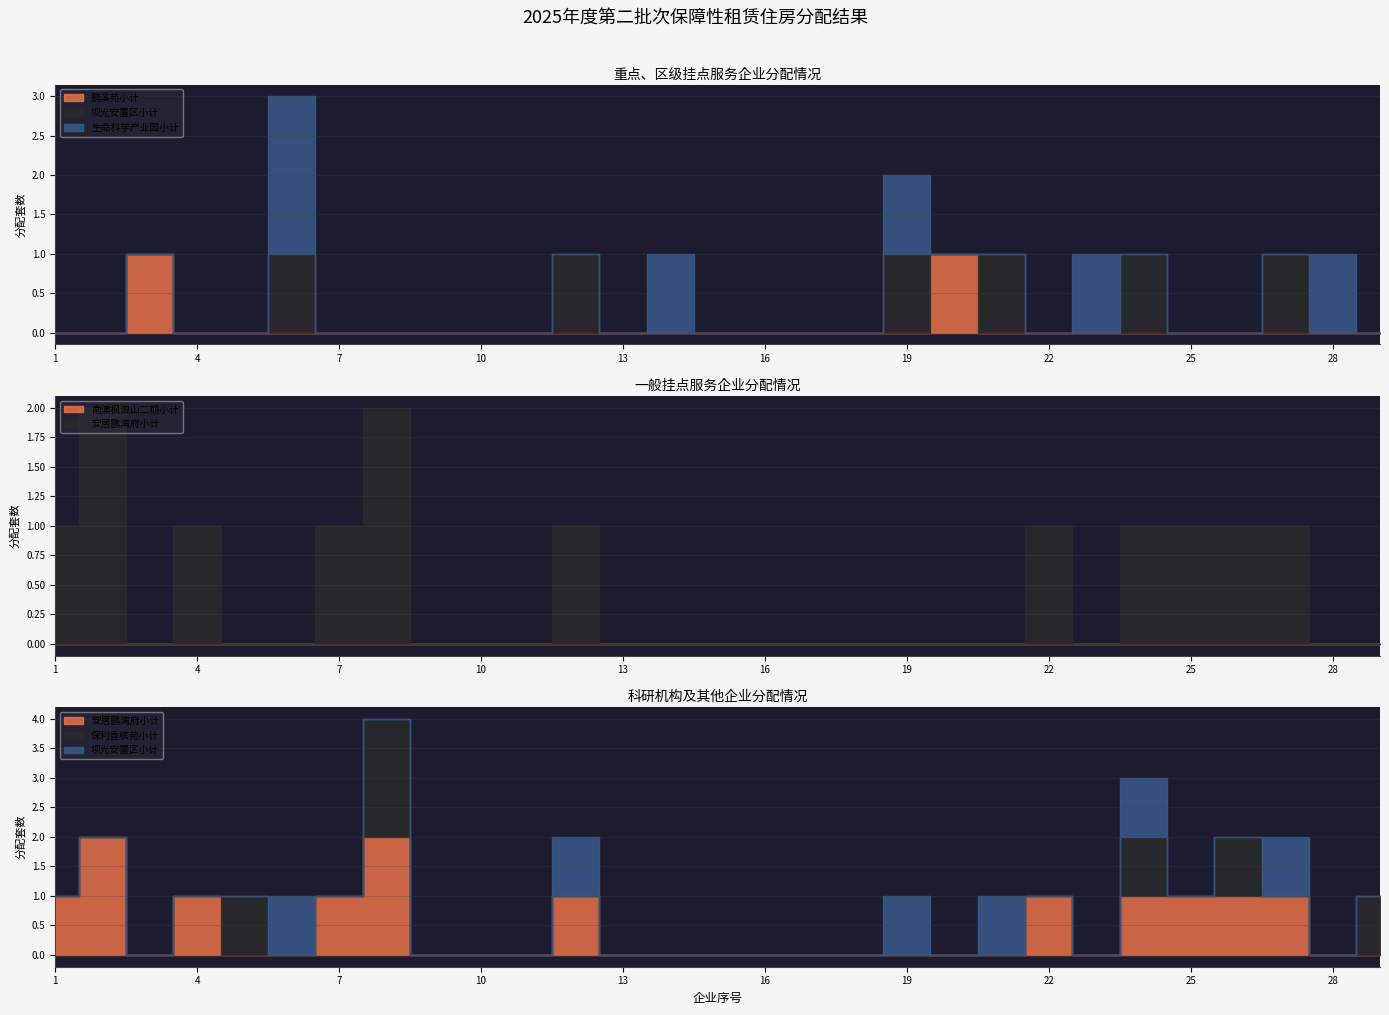

What is the difference between the maximum and minimum values in the 坝光安置区小计(col_7) series?

1